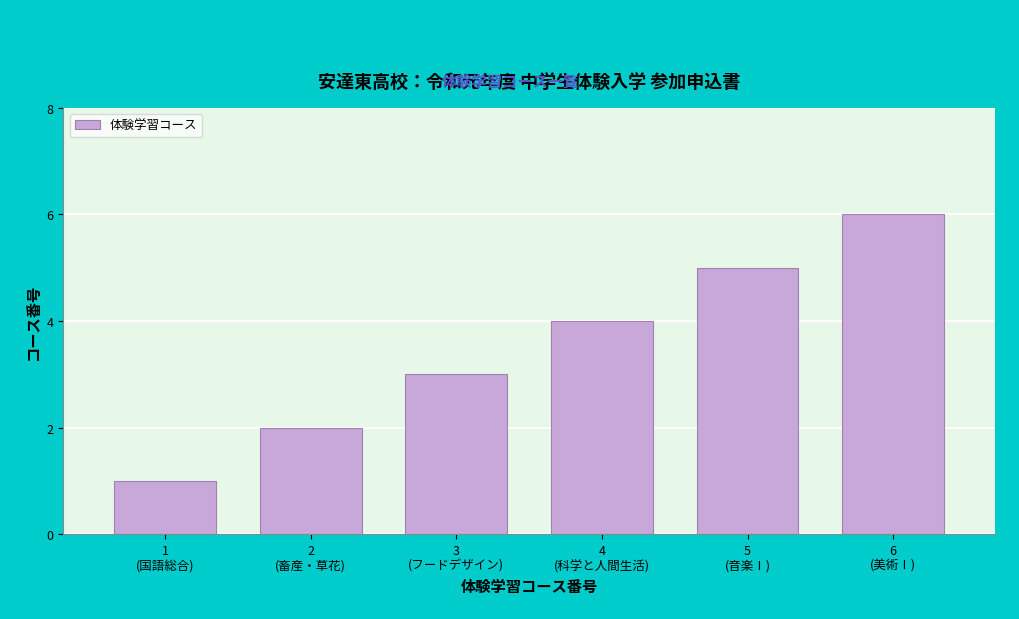

What is the maximum value shown in the chart?

6